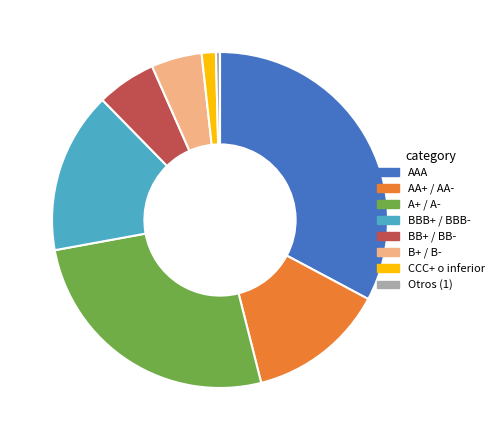

Is AA+ / AA- the majority of the pie?

No